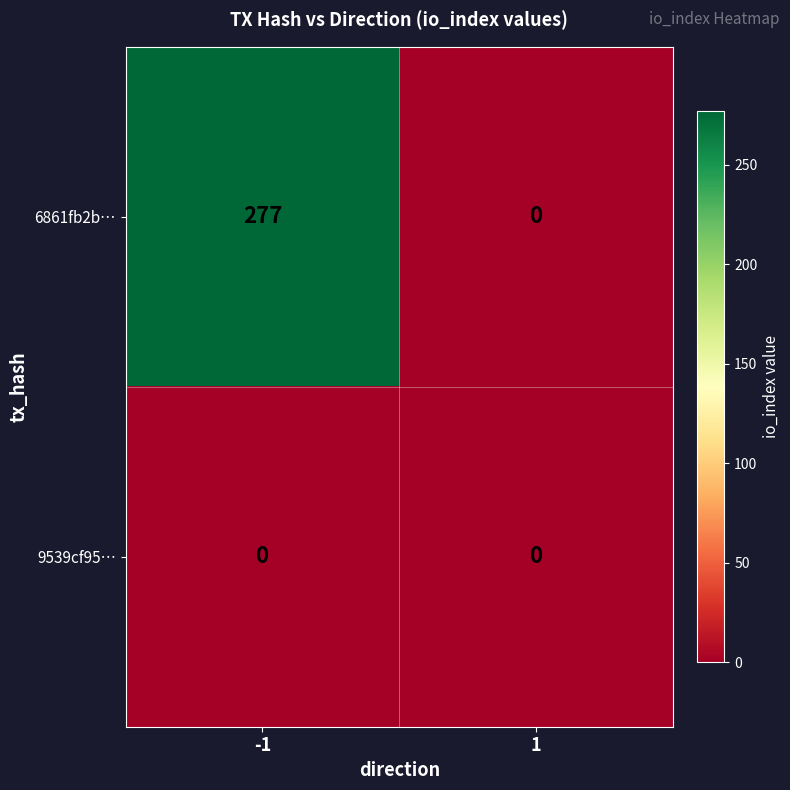

Count the number of data series in this chart.

2